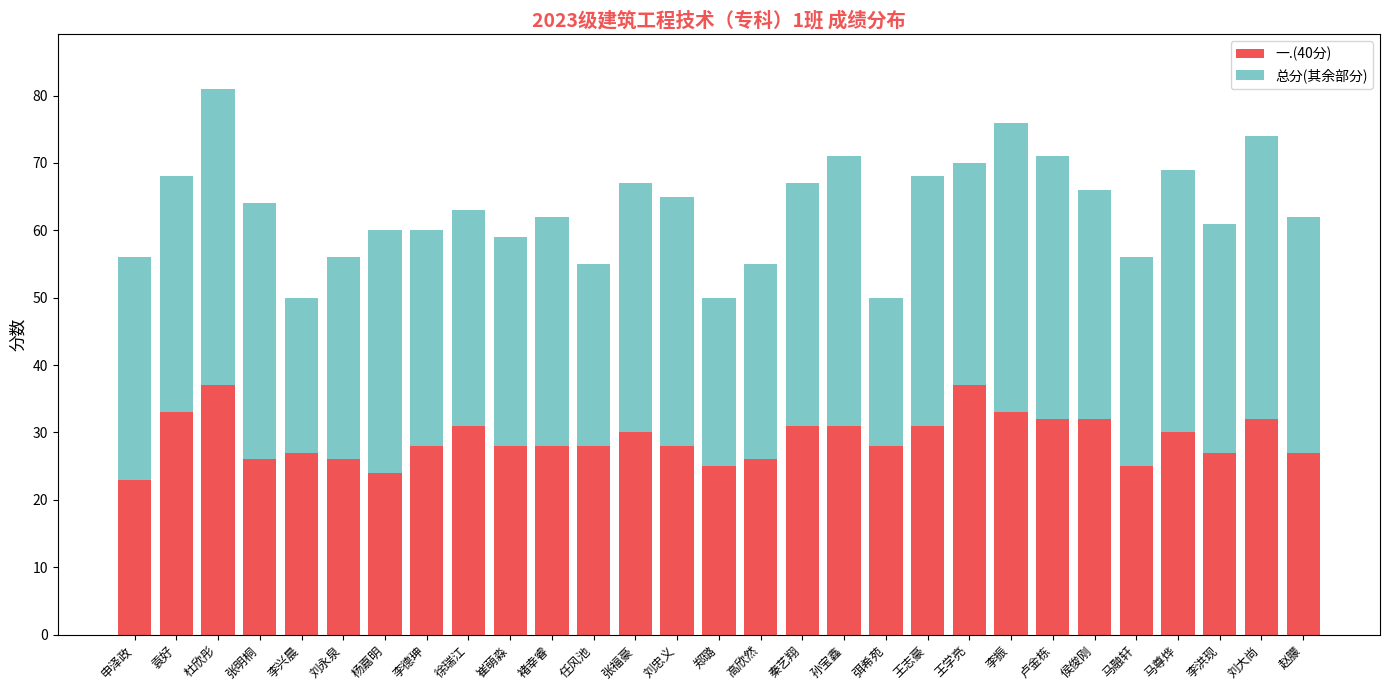

At which category is the sum across all series the highest?

杜欣彤